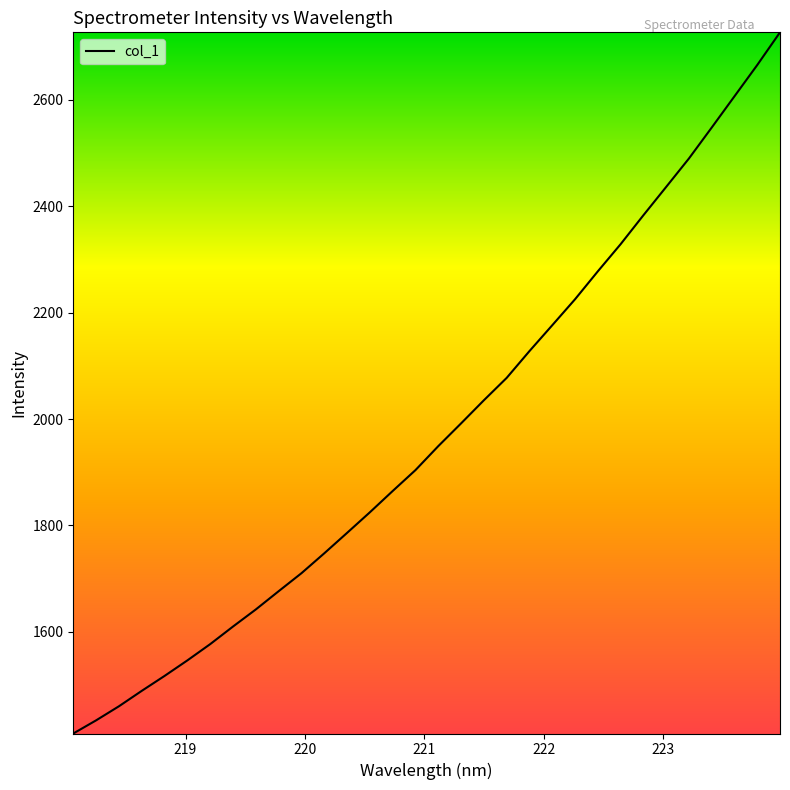

What is the greatest value displayed?

2727.1